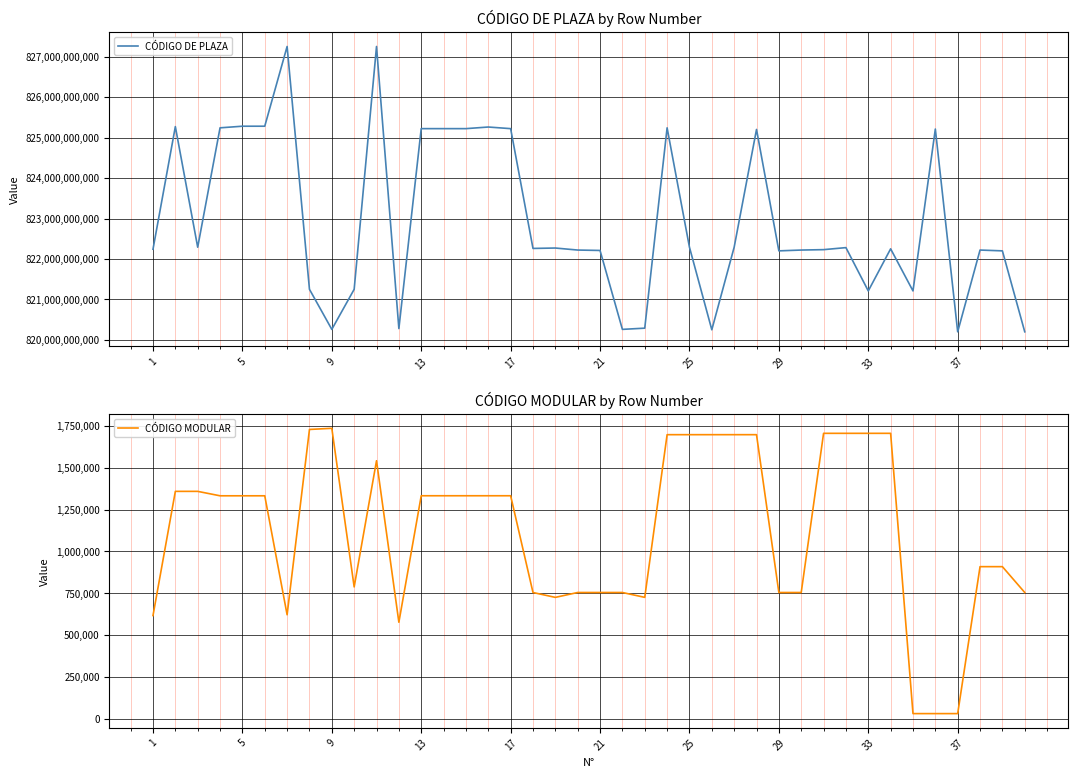

The value of CÓDIGO DE PLAZA at 33 is 821211215911. True or false?

True